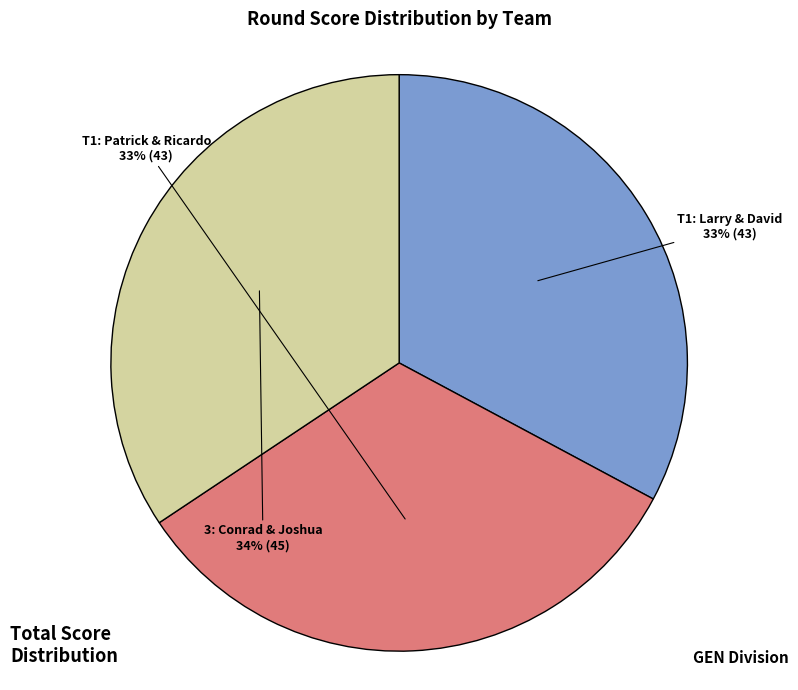

To the nearest percent, what is the combined percentage of 3: Conrad & Joshua and T1: Larry & David?

67%